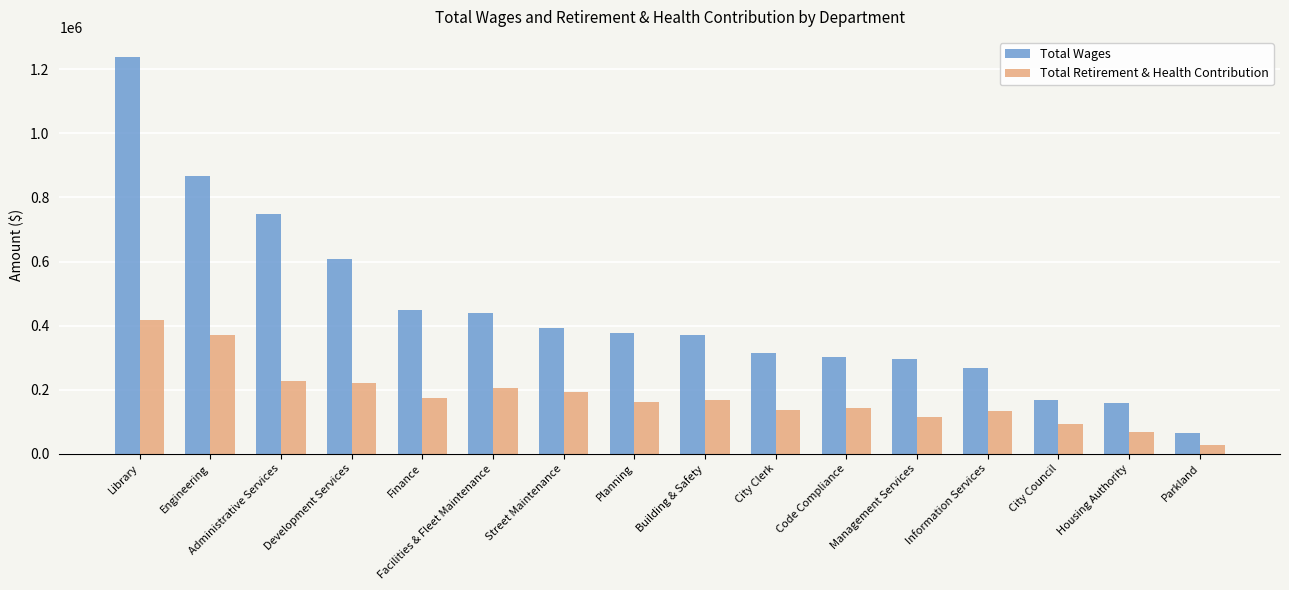

What is the difference between the maximum and minimum values in the Total Wages series?

1175587